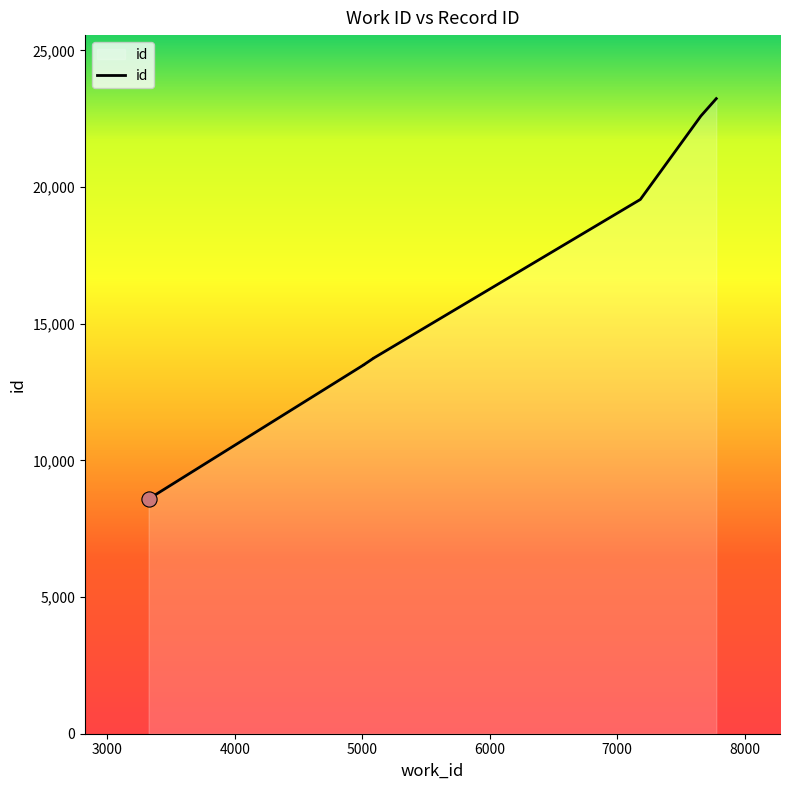

Which has a higher value, 5012 or 5012?

5012